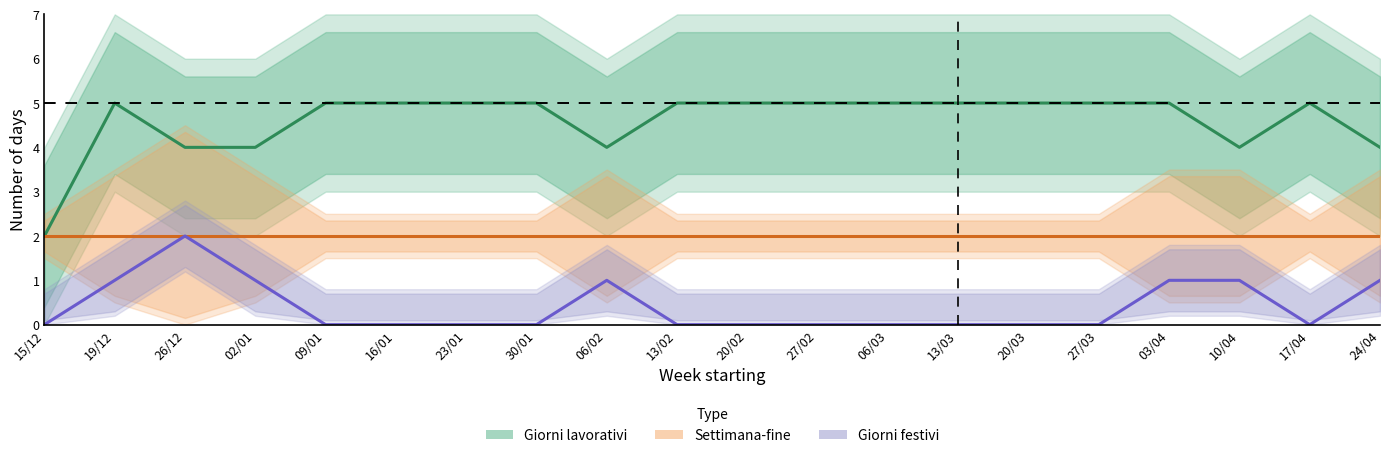

Does the chart display data point markers on the line(s)?

No